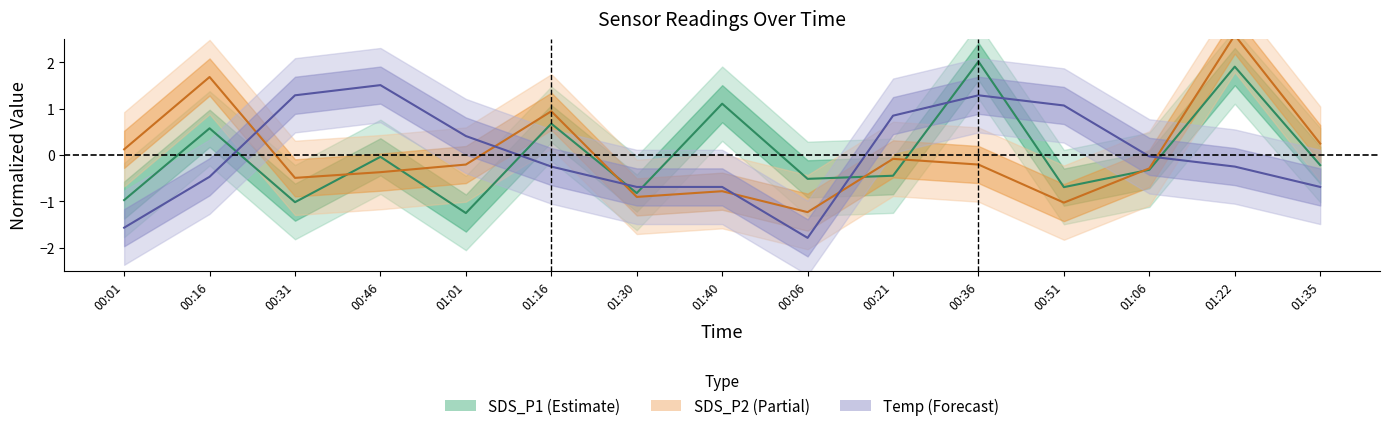

Does the chart display data point markers on the line(s)?

No